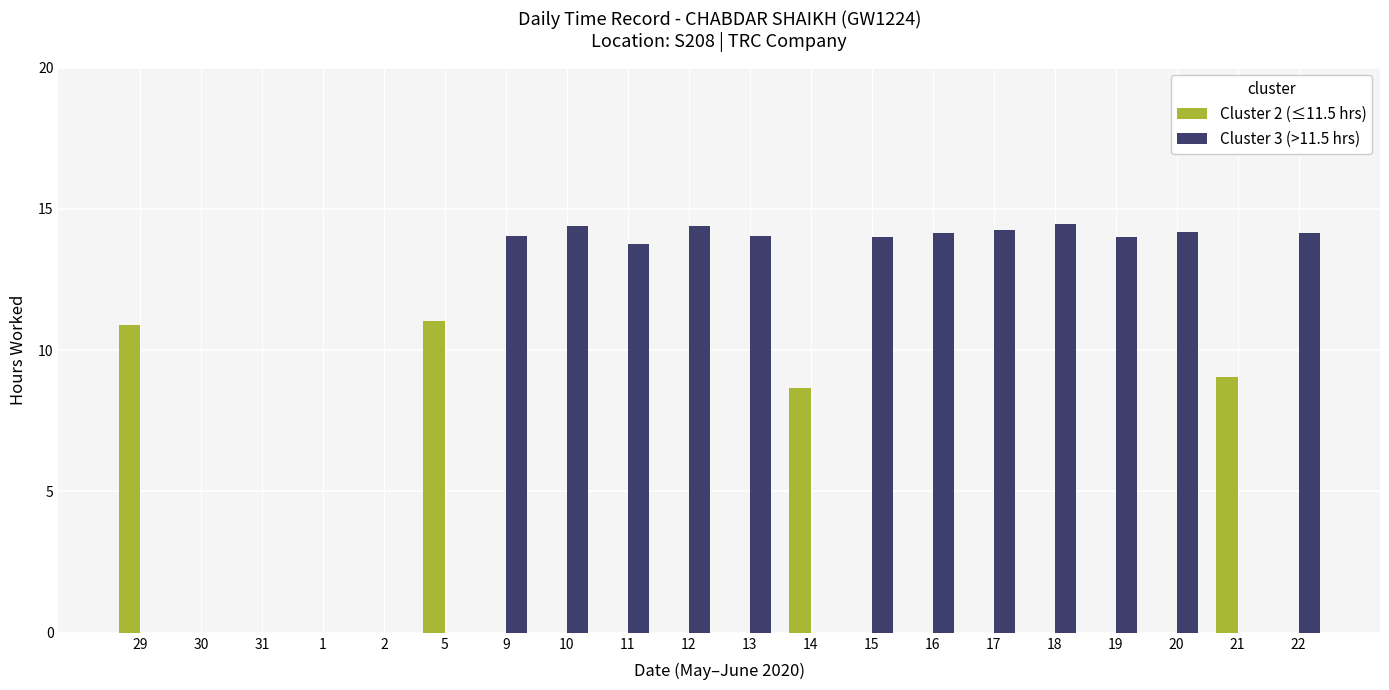

Are the bars horizontal?

No